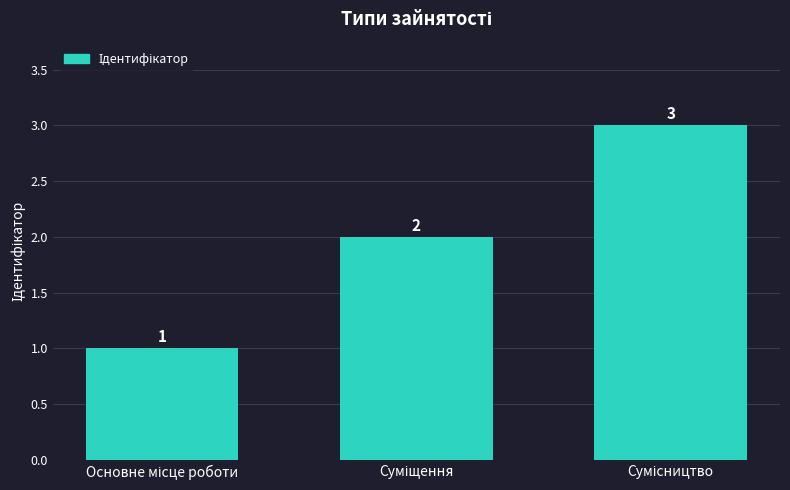

Reading left to right, transcribe all the data shown in this chart.

1	2	3